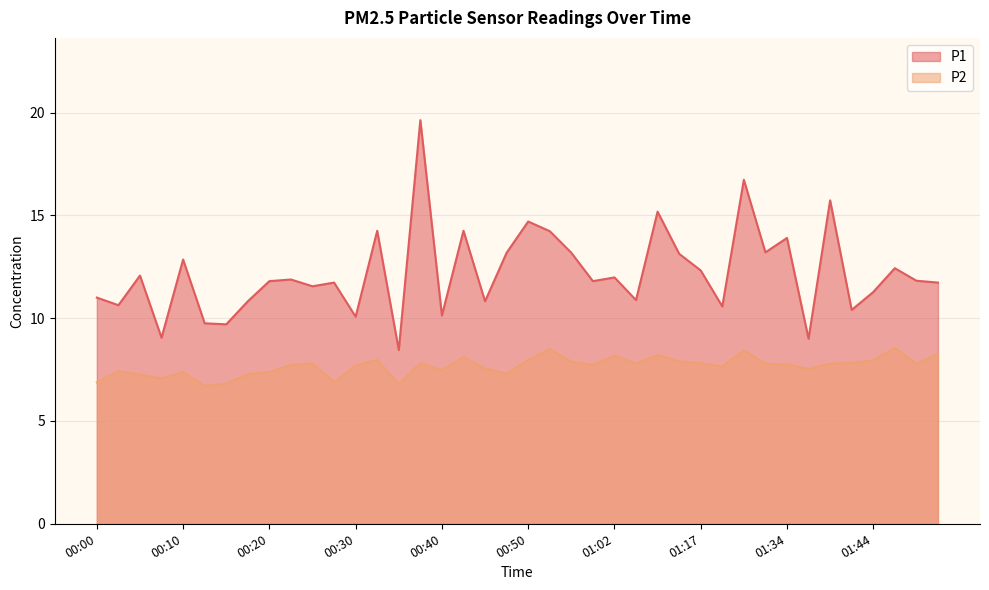

What is the maximum value shown in the chart?

19.6